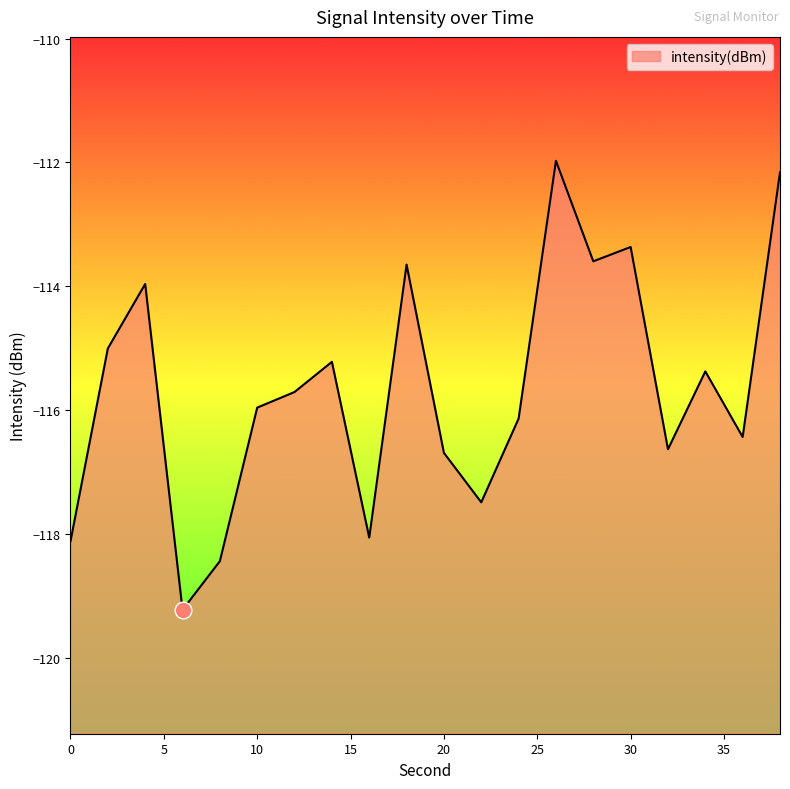

What is the smallest value displayed?

-119.2